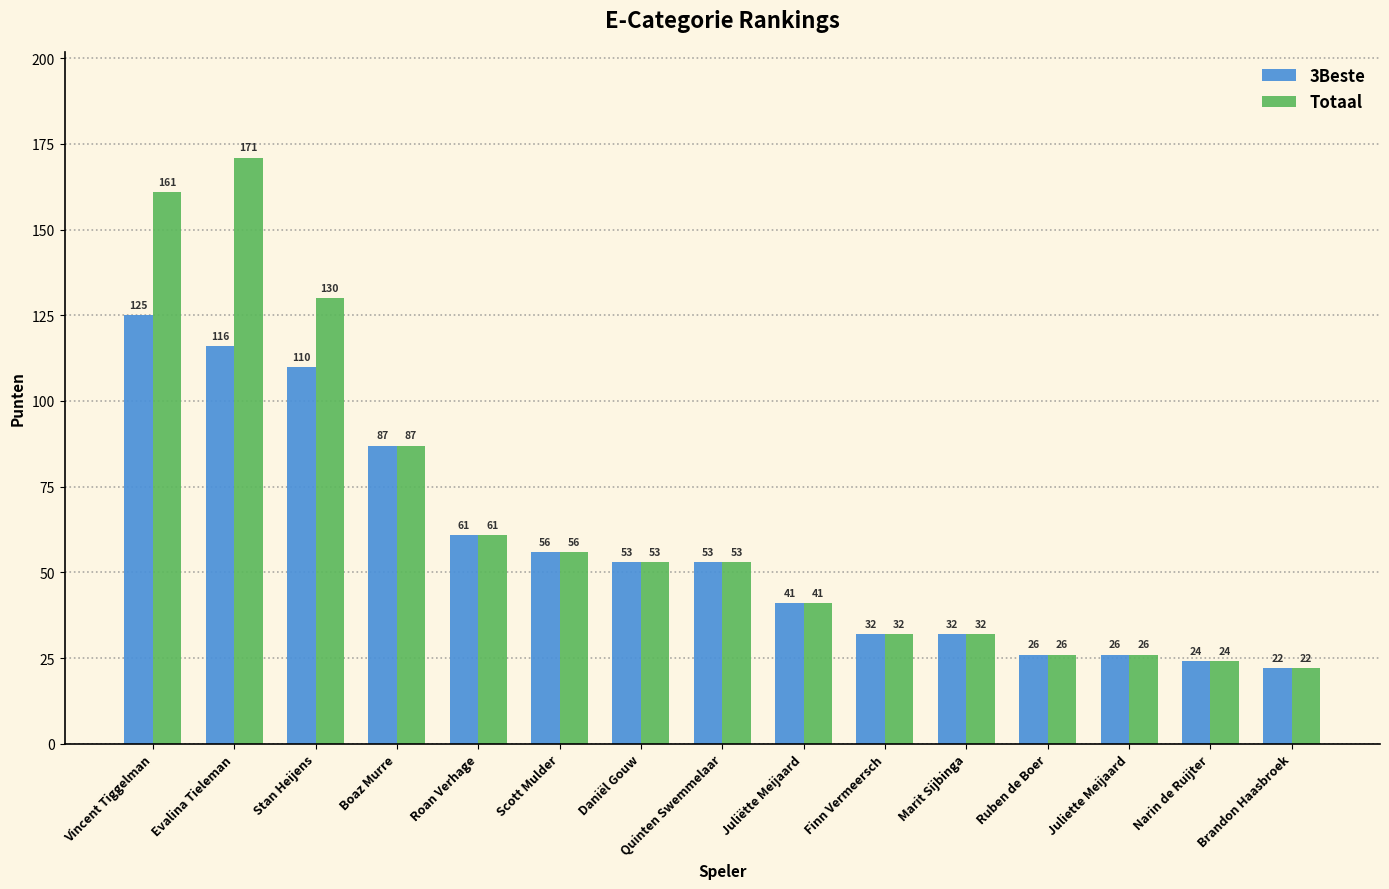

Reading right to left, extract all data points from this chart.

3Beste: Brandon Haasbroek=22	Narin de Ruijter=24	Juliette Meijaard=26	Ruben de Boer=26	Marit Sijbinga=32	Finn Vermeersch=32	Juliëtte Meijaard=41	Quinten Swemmelaar=53	Daniël Gouw=53	Scott Mulder=56	Roan Verhage=61	Boaz Murre=87	Stan Heijens=110	Evalina Tieleman=116	Vincent Tiggelman=125
Totaal: Brandon Haasbroek=22	Narin de Ruijter=24	Juliette Meijaard=26	Ruben de Boer=26	Marit Sijbinga=32	Finn Vermeersch=32	Juliëtte Meijaard=41	Quinten Swemmelaar=53	Daniël Gouw=53	Scott Mulder=56	Roan Verhage=61	Boaz Murre=87	Stan Heijens=130	Evalina Tieleman=171	Vincent Tiggelman=161